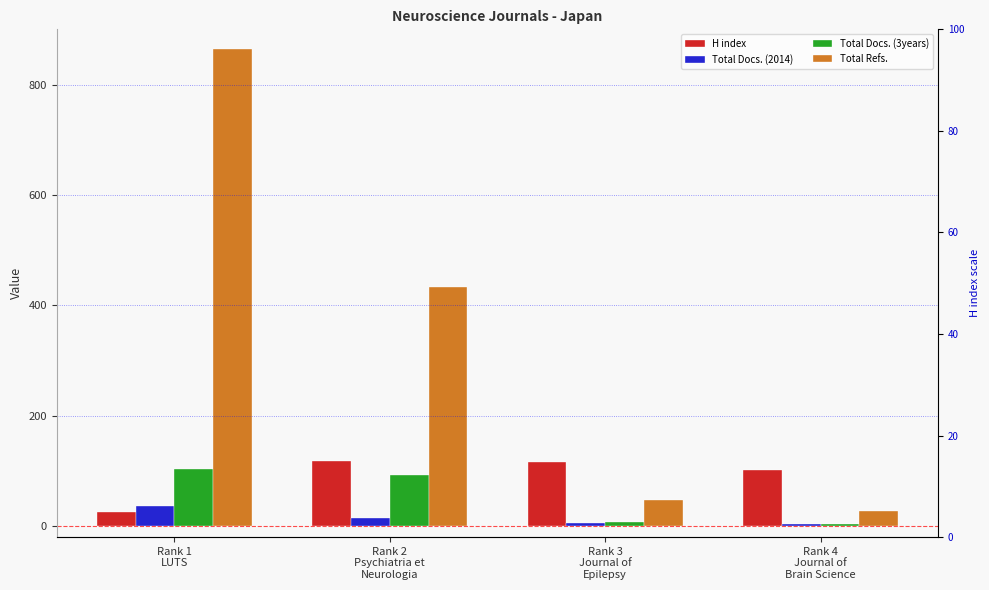

Where is H index nearest to the value 71?

Rank 4
Journal of
Brain Science